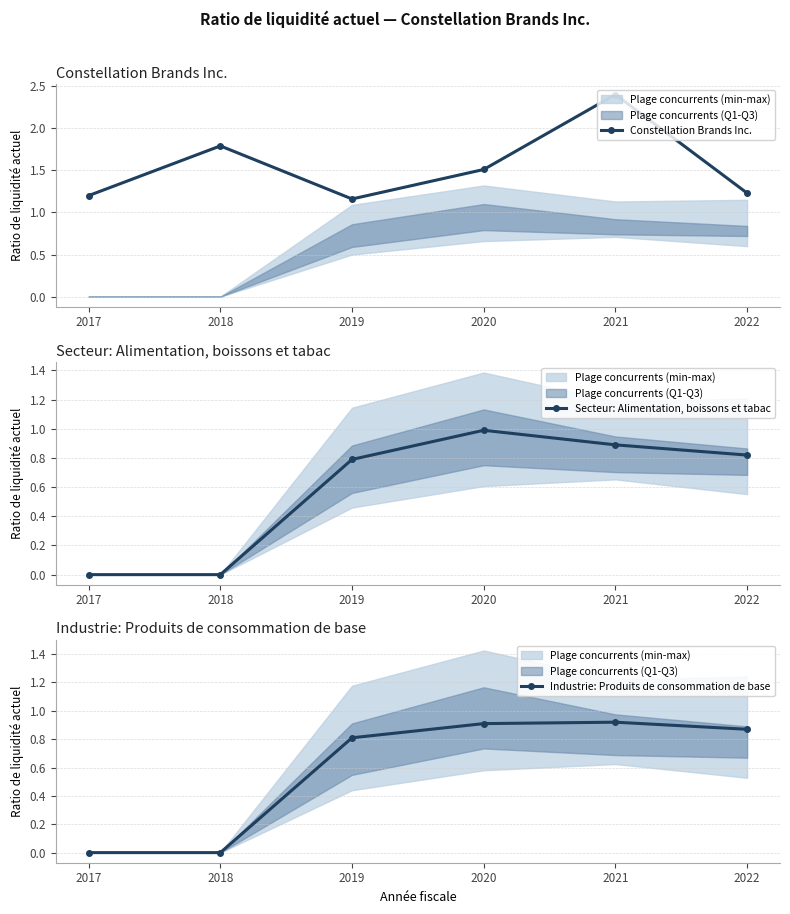

Where is Industrie: Produits de consommation de base nearest to the value 0?

2017